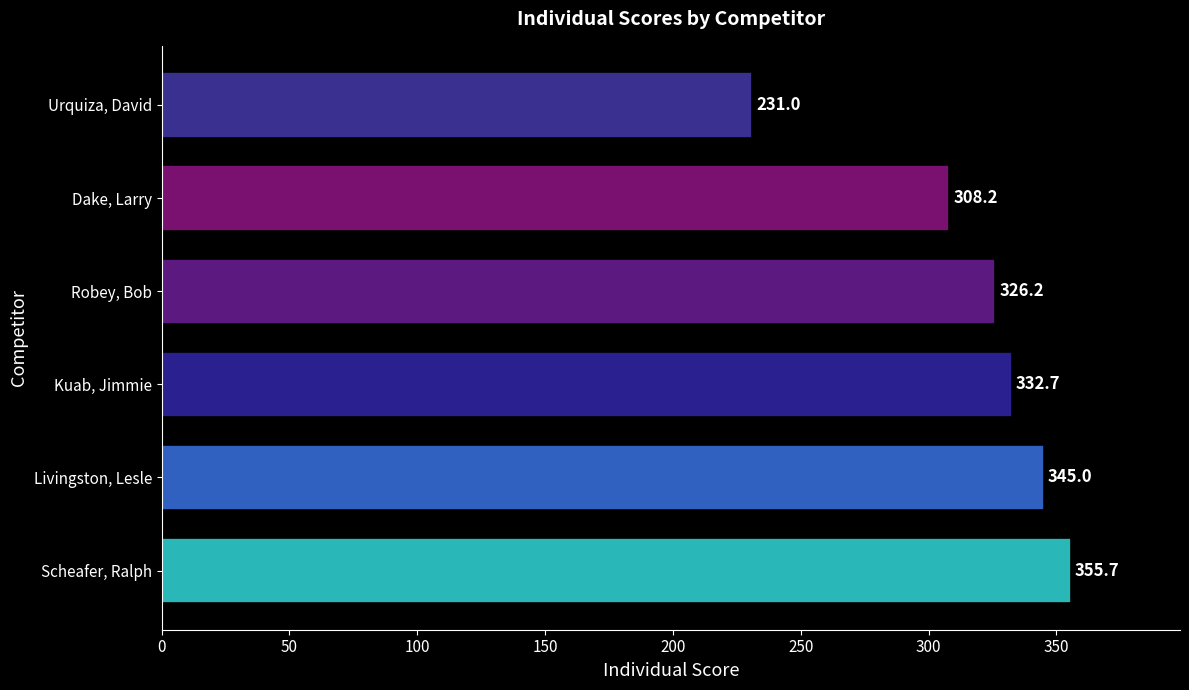

How many categories are shown in the chart?

6